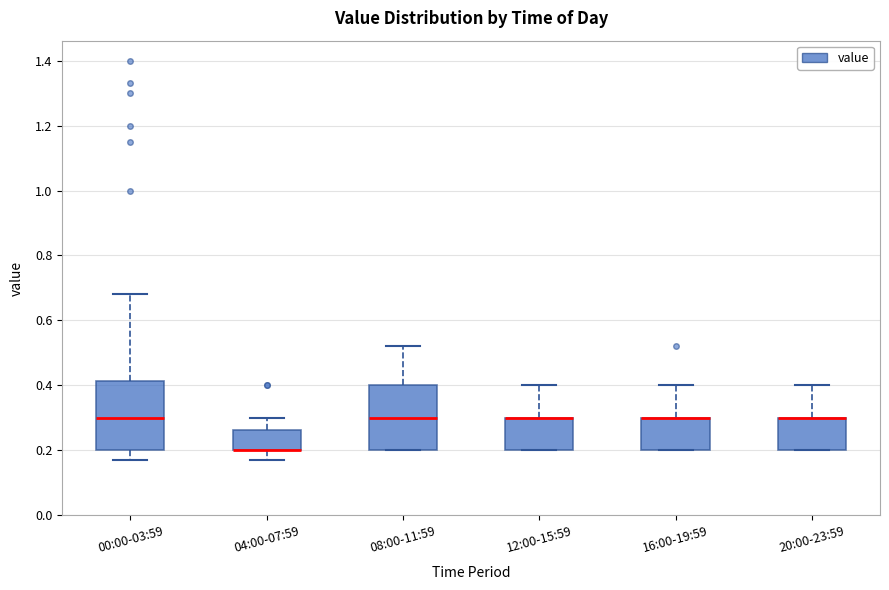

Reading left to right, transcribe this box plot: for each box, give where its median line is, the range the box spans, and where its two whiskers end, as read against the y-axis. The values are not printed on the chart, so give them approximately, as read against the axis.

00:00-03:59: median 0.30, box 0.20 to 0.42, whiskers 0.18 to 0.68
04:00-07:59: median 0.20 (drawn on the box's lower edge), box 0.20 to 0.26, whiskers 0.18 to 0.30
08:00-11:59: median 0.30, box 0.20 to 0.40, whiskers 0.20 to 0.52
12:00-15:59: median 0.30 (drawn on the box's upper edge), box 0.20 to 0.30, whiskers 0.20 to 0.40
16:00-19:59: median 0.30 (drawn on the box's upper edge), box 0.20 to 0.30, whiskers 0.20 to 0.40
20:00-23:59: median 0.30 (drawn on the box's upper edge), box 0.20 to 0.30, whiskers 0.20 to 0.40